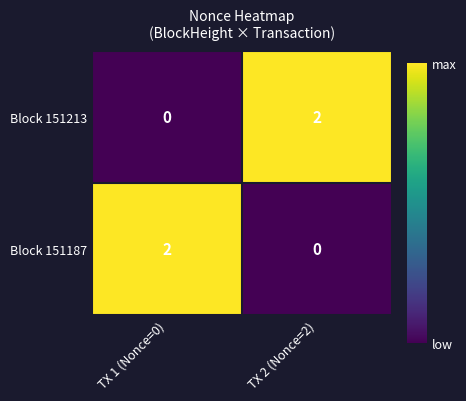

Rank the categories by Block 151213 value from highest to lowest.

TX 2 (Nonce=2), TX 1 (Nonce=0)